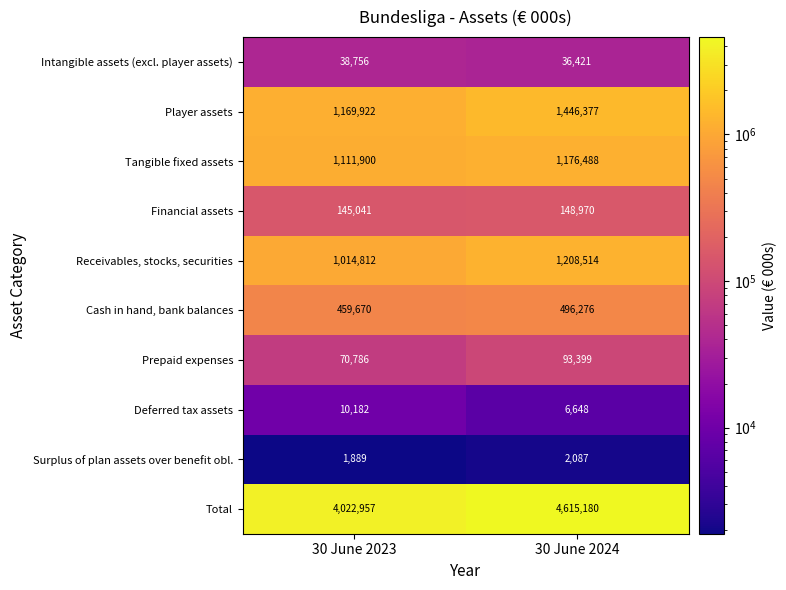

At how many categories does at least one series exceed 782059?

2